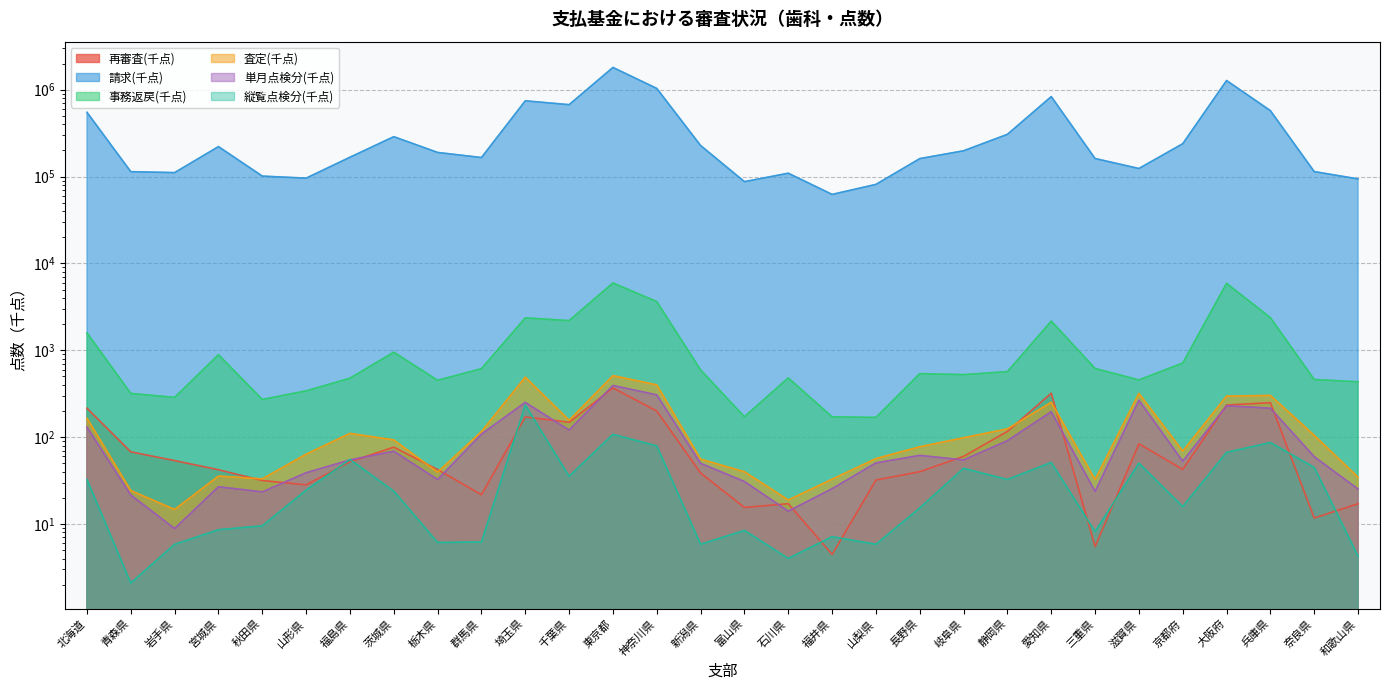

In 査定(千点), how many points are lower than both neighbors (excluding endpoints)?

7